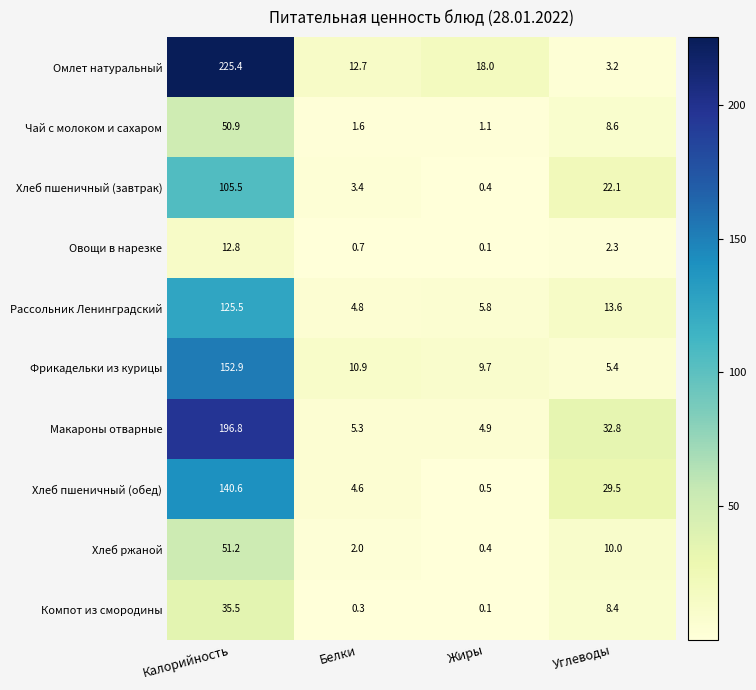

Which series has the largest range (max minus min)?

Омлет натуральный